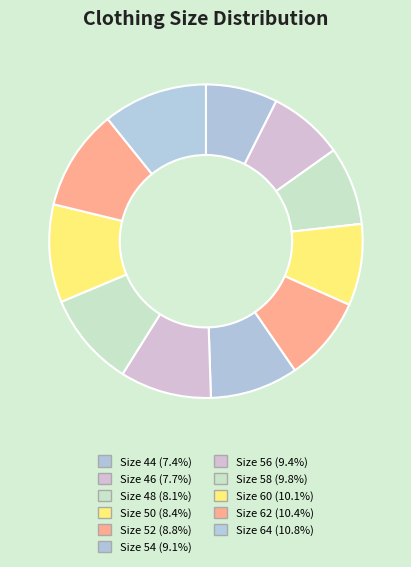

What is the smallest slice in the pie chart?

44